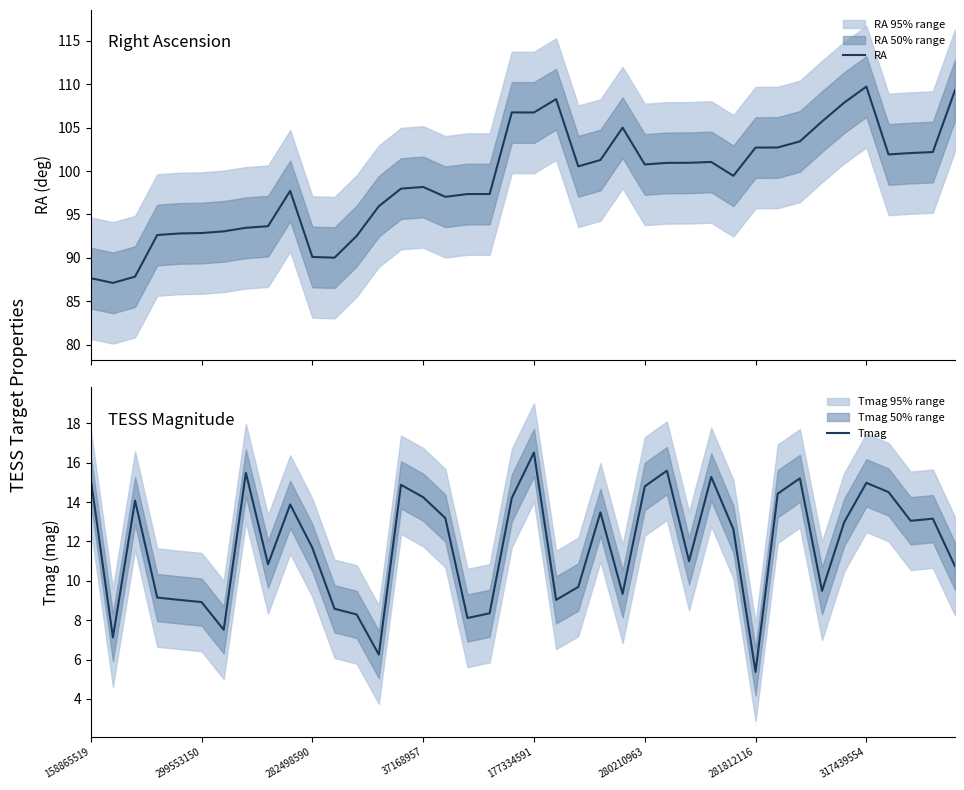

What is the sum of all Tmag values?

470.3